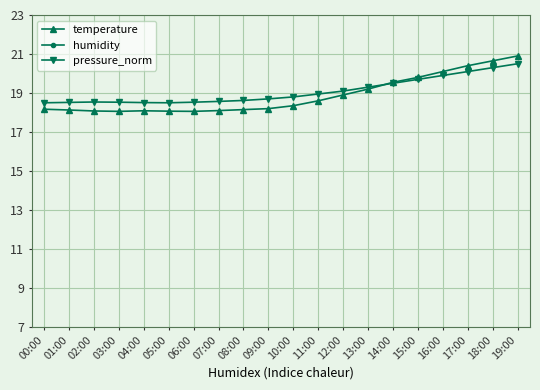

True or false: pressure_norm and humidity intersect in this chart.

False